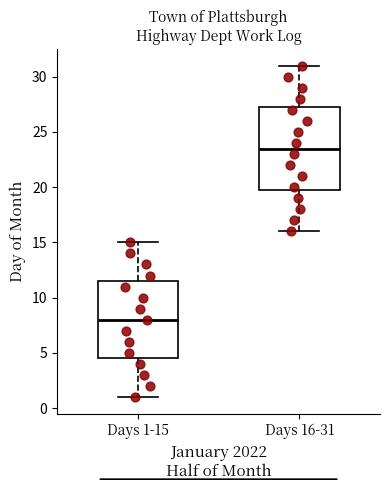

Which box is the tallest, from its lower edge to its upper edge?

Days 16-31